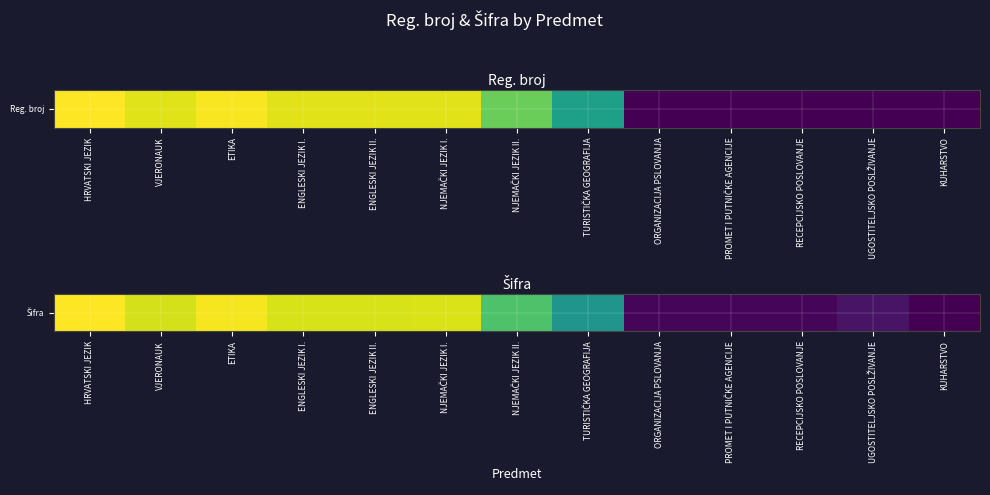

Which has a higher value, NJEMAČKI JEZIK I. or ORGANIZACIJA PSLOVANJA?

NJEMAČKI JEZIK I.